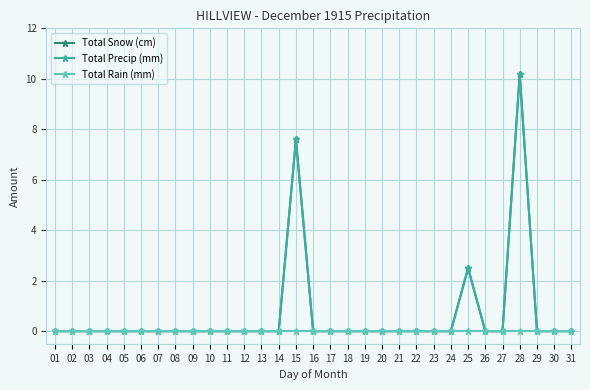

At how many categories does at least one series exceed 6?

2